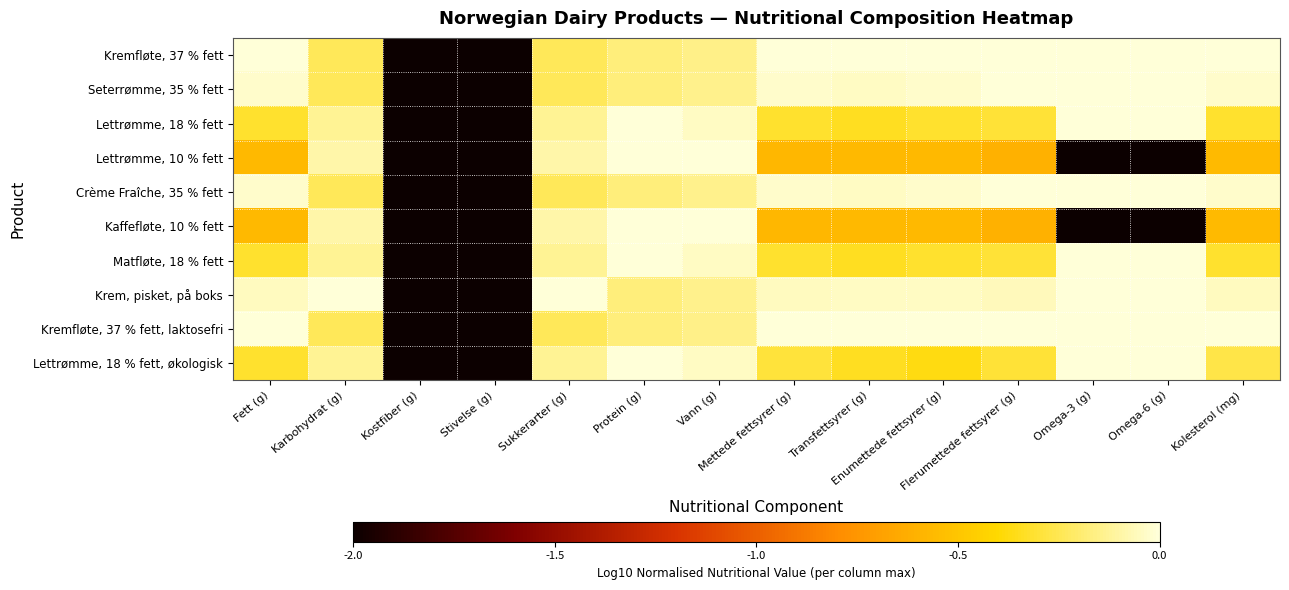

At Karbohydrat (g), list the series in order from largest to smallest.

Krem, pisket, på boks, Lettrømme, 10 % fett, Kaffefløte, 10 % fett, Lettrømme, 18 % fett, Matfløte, 18 % fett, Lettrømme, 18 % fett, økologisk, Kremfløte, 37 % fett, Seterrømme, 35 % fett, Crème Fraîche, 35 % fett, Kremfløte, 37 % fett, laktosefri